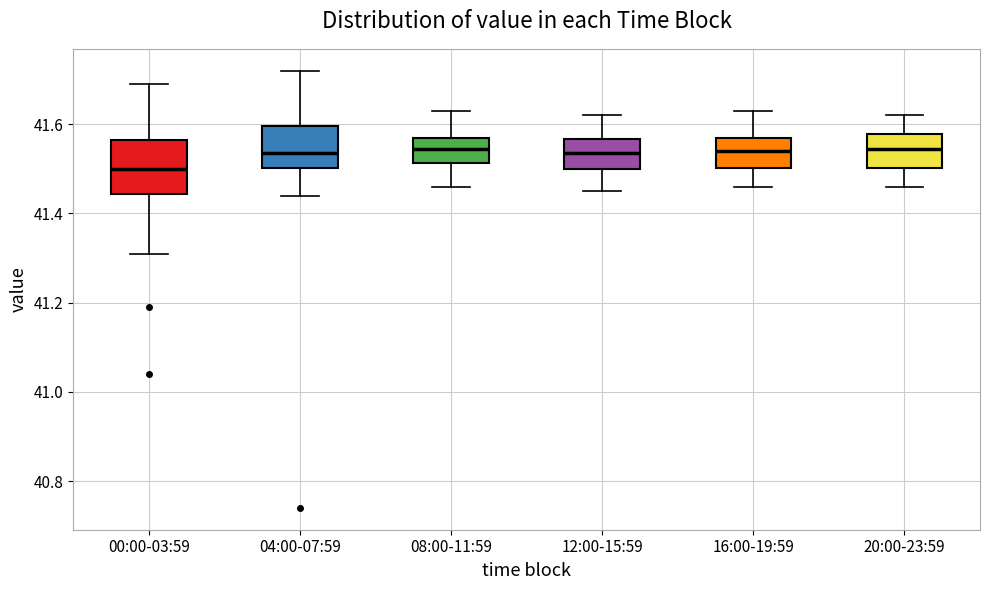

Reading left to right, read every box against the y-axis: the position of its median line, the range the box covers, and the ends of its whiskers. The values are not printed on the chart, so give them approximately, as read against the axis.

00:00-03:59: median 41.50, box 41.44 to 41.56, whiskers 41.32 to 41.70
04:00-07:59: median 41.54, box 41.50 to 41.60, whiskers 41.44 to 41.72
08:00-11:59: median 41.54, box 41.52 to 41.58, whiskers 41.46 to 41.64
12:00-15:59: median 41.54, box 41.50 to 41.56, whiskers 41.46 to 41.62
16:00-19:59: median 41.54, box 41.50 to 41.58, whiskers 41.46 to 41.64
20:00-23:59: median 41.54, box 41.50 to 41.58, whiskers 41.46 to 41.62